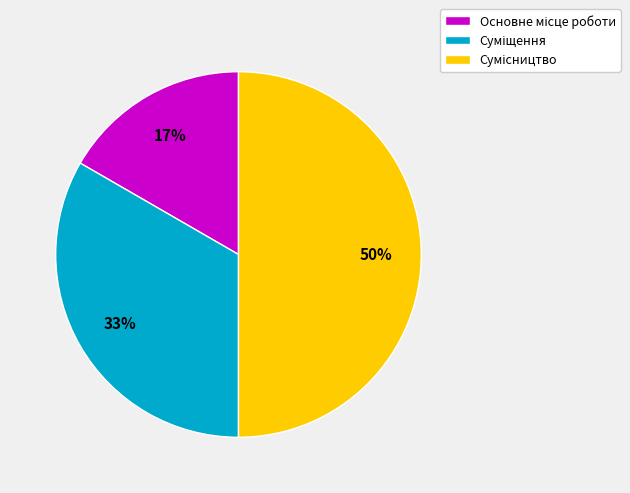

To the nearest percent, what is the difference between the largest and smallest slice percentages?

33%